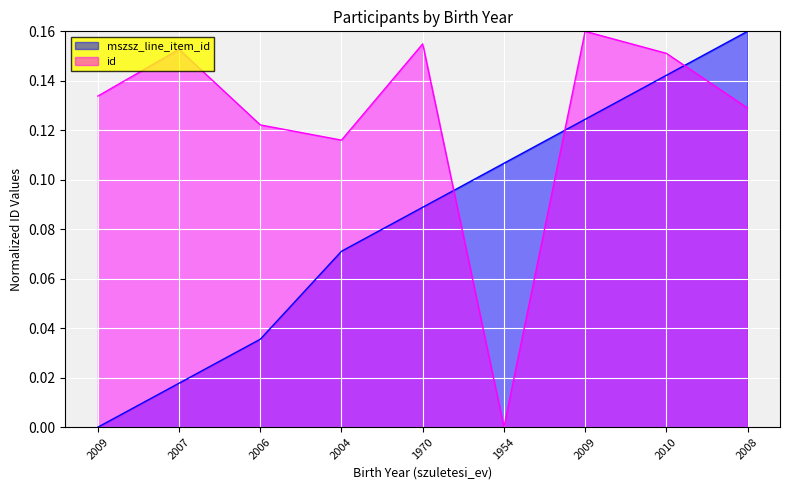

Reading left to right, extract all data points from this chart.

mszsz_line_item_id: 2009=0.0	2007=0.0	2006=0.0	2004=0.1	1970=0.1	1954=0.1	2009=0.1	2010=0.1	2008=0.2
id: 2009=0.1	2007=0.2	2006=0.1	2004=0.1	1970=0.2	1954=0.0	2009=0.2	2010=0.2	2008=0.1